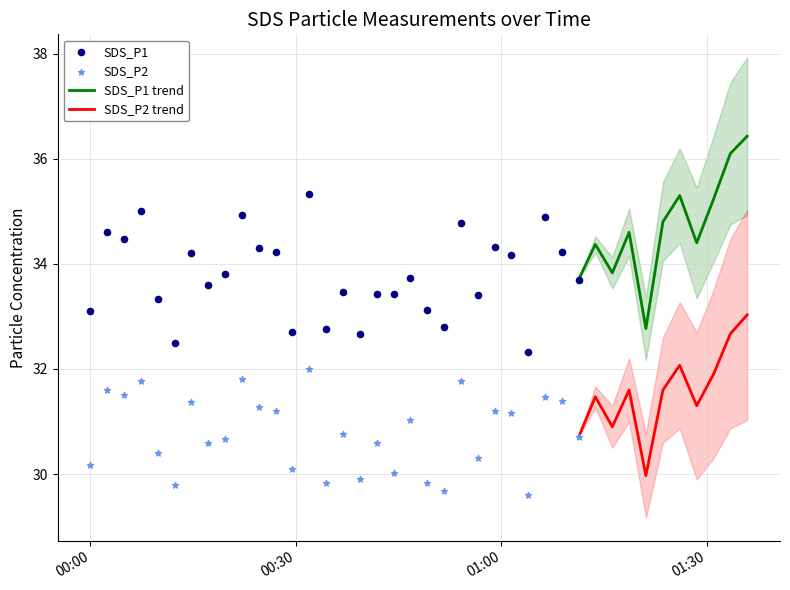

What is the total value across all series at 18?

63.5